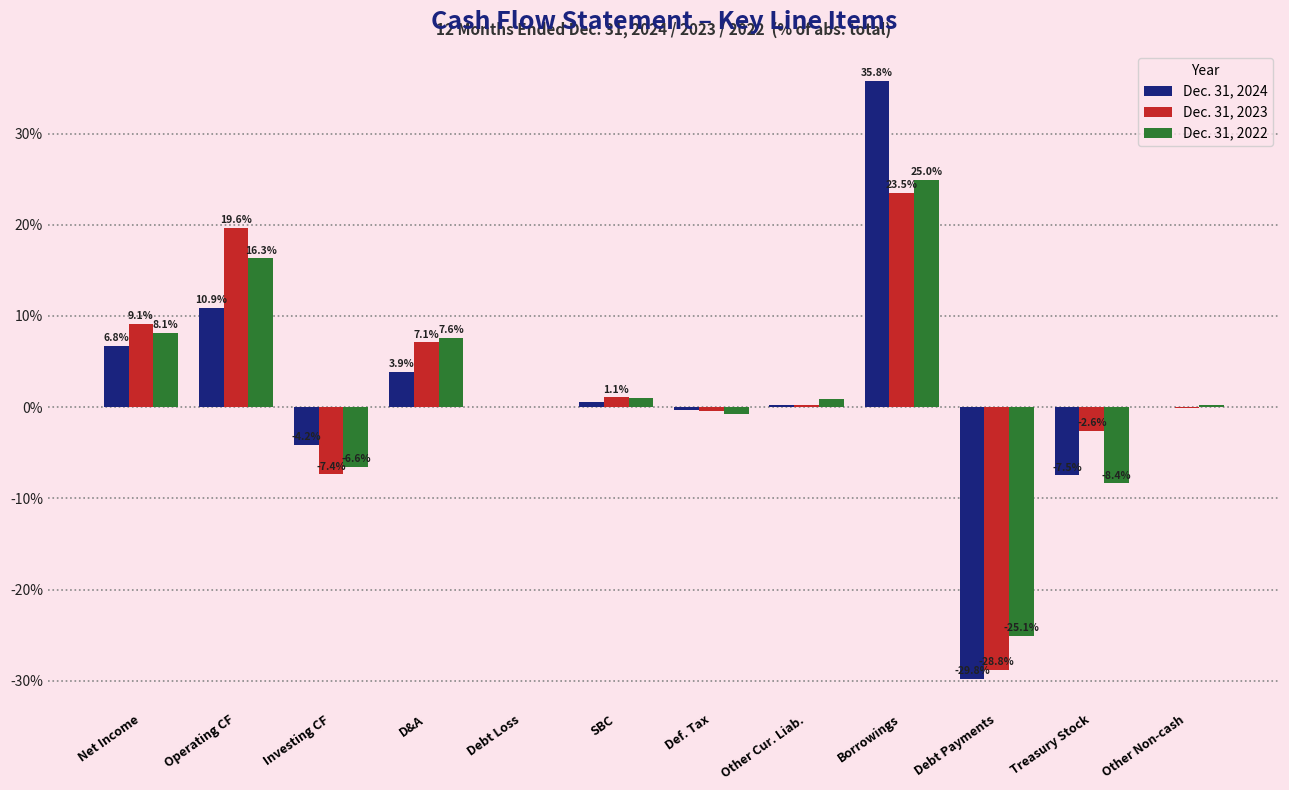

At which label is Dec. 31, 2024 closest to 2?

SBC